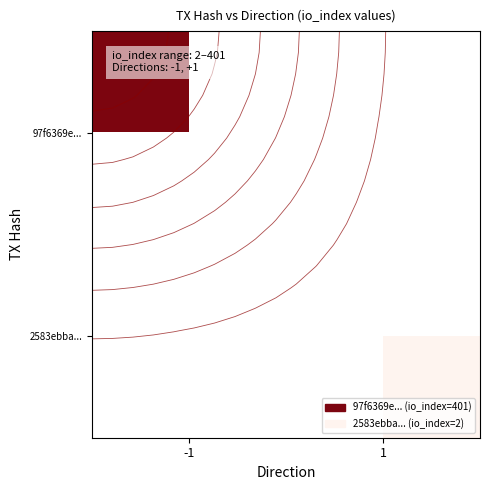

Count the number of categories in the chart.

2